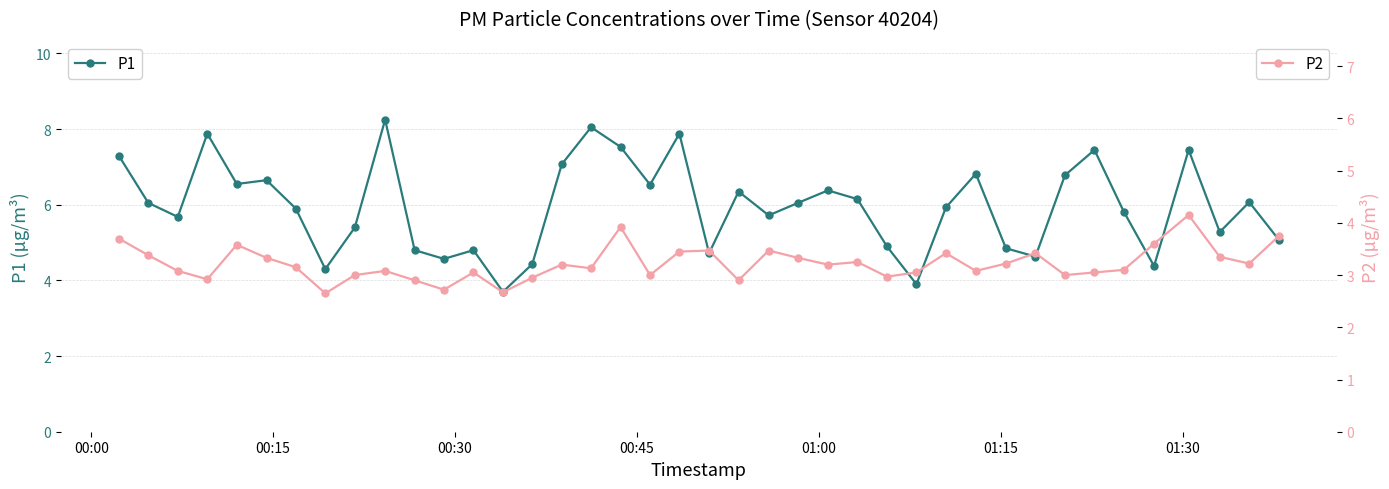

How many categories are shown in the chart?

40